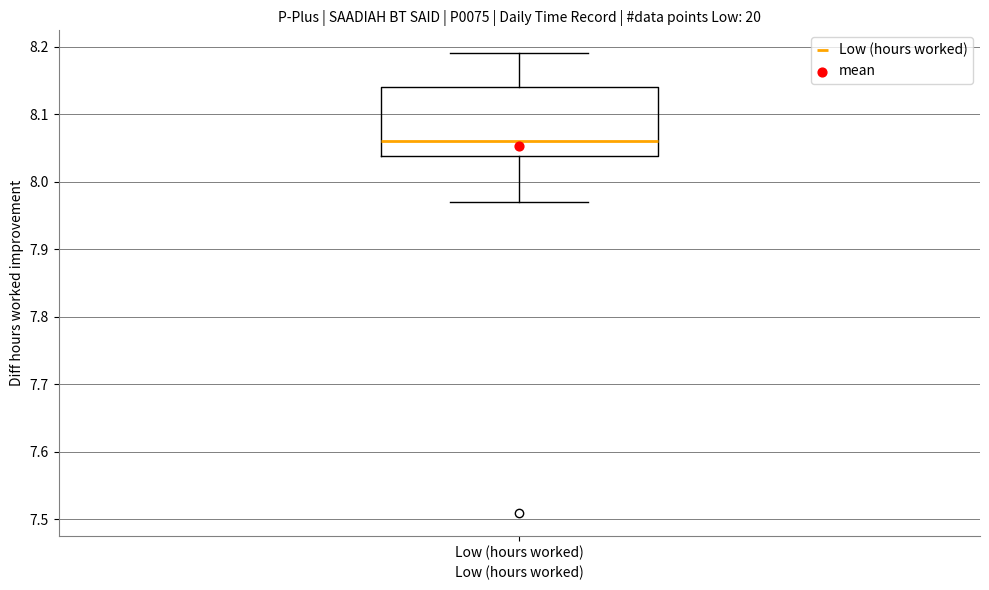

Where is the upper edge of the box for Low (hours worked) on the y-axis? The values are not printed on the chart, so give them approximately, as read against the axis.

8.14